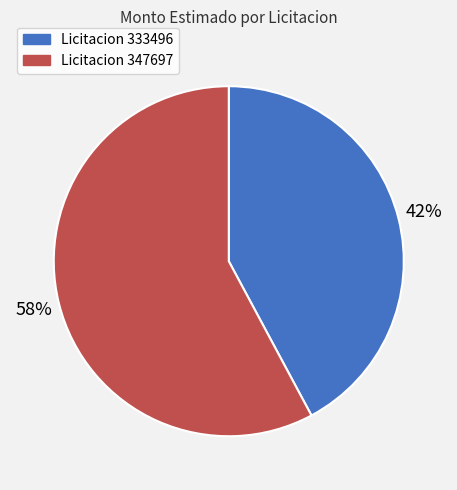

Which category has the smallest portion of the pie?

Licitacion 333496